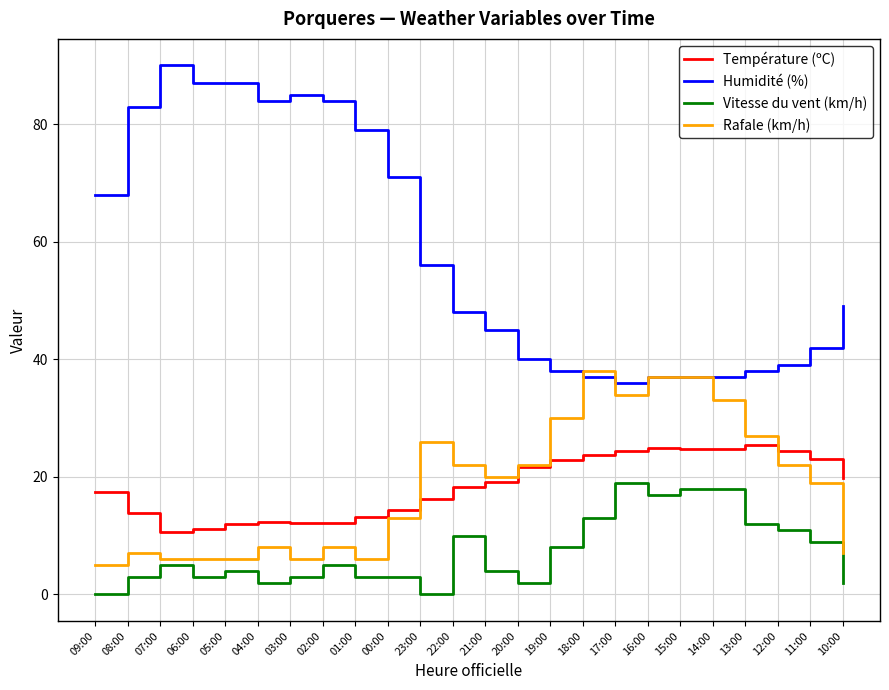

What position from the left is 04:00?

6